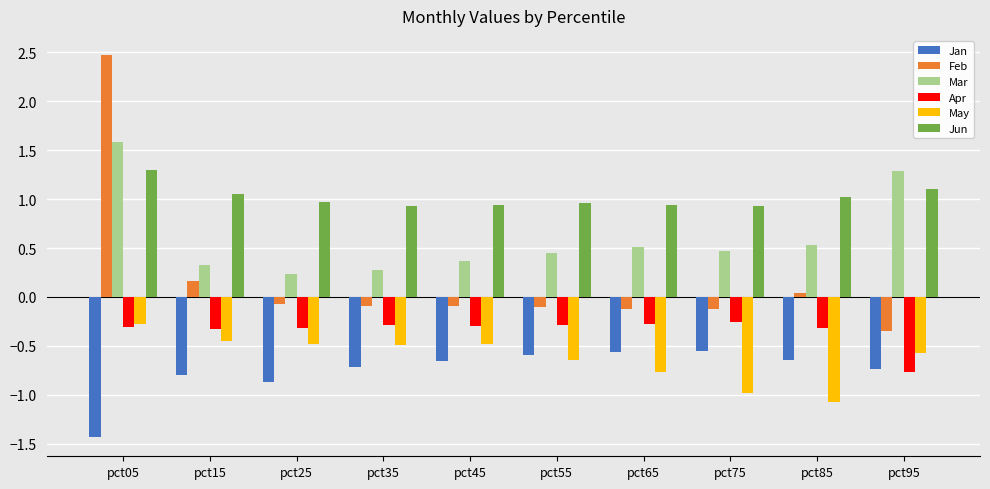

Are the bars grouped side by side (vs. stacked)?

Yes